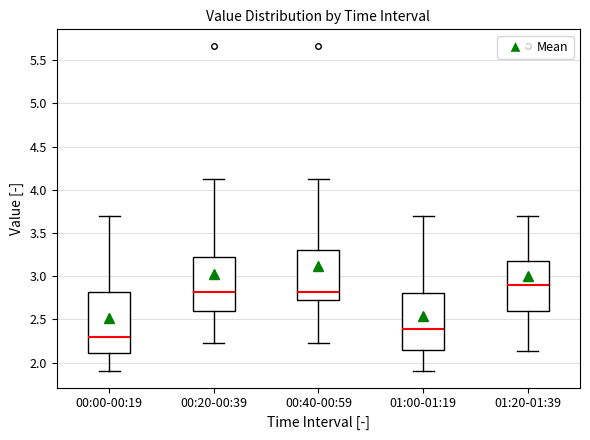

Where does the median line of the box for 00:20-00:39 sit on the y-axis? The values are not printed on the chart, so give them approximately, as read against the axis.

2.80